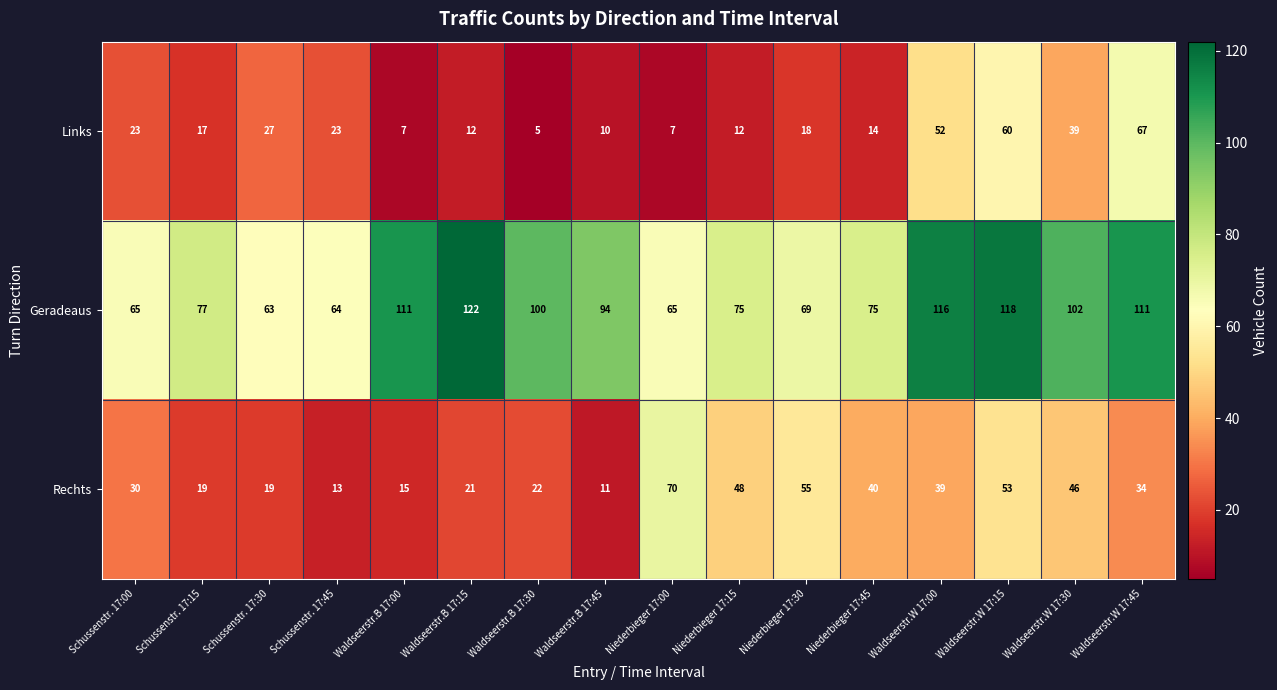

Which series has the largest range (max minus min)?

Links